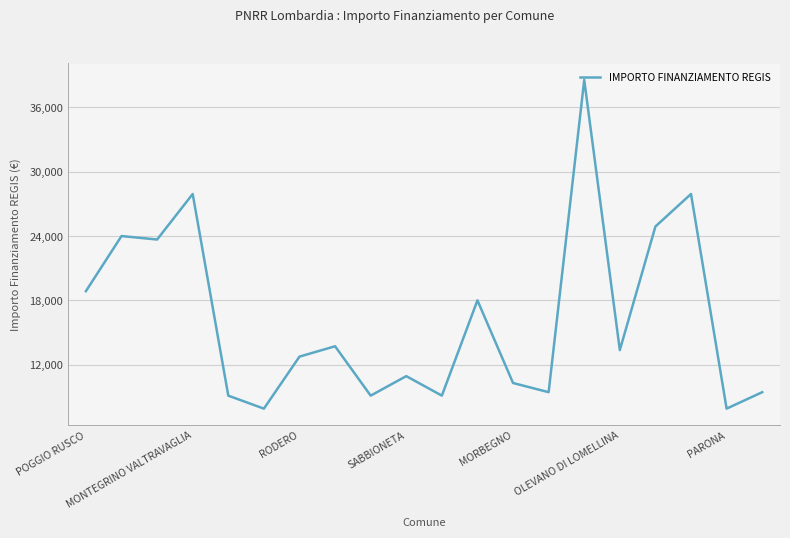

What is the difference between the maximum and minimum values?

30674